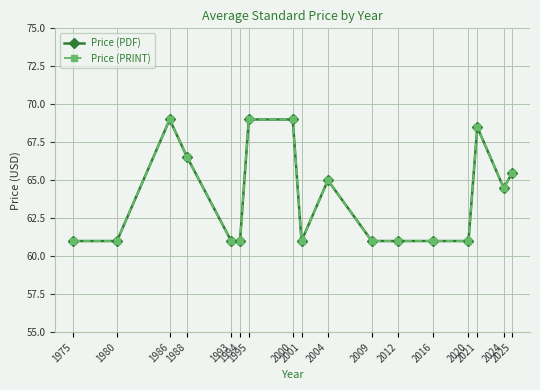

What is the sum of all Price (PRINT) values?

1086.0